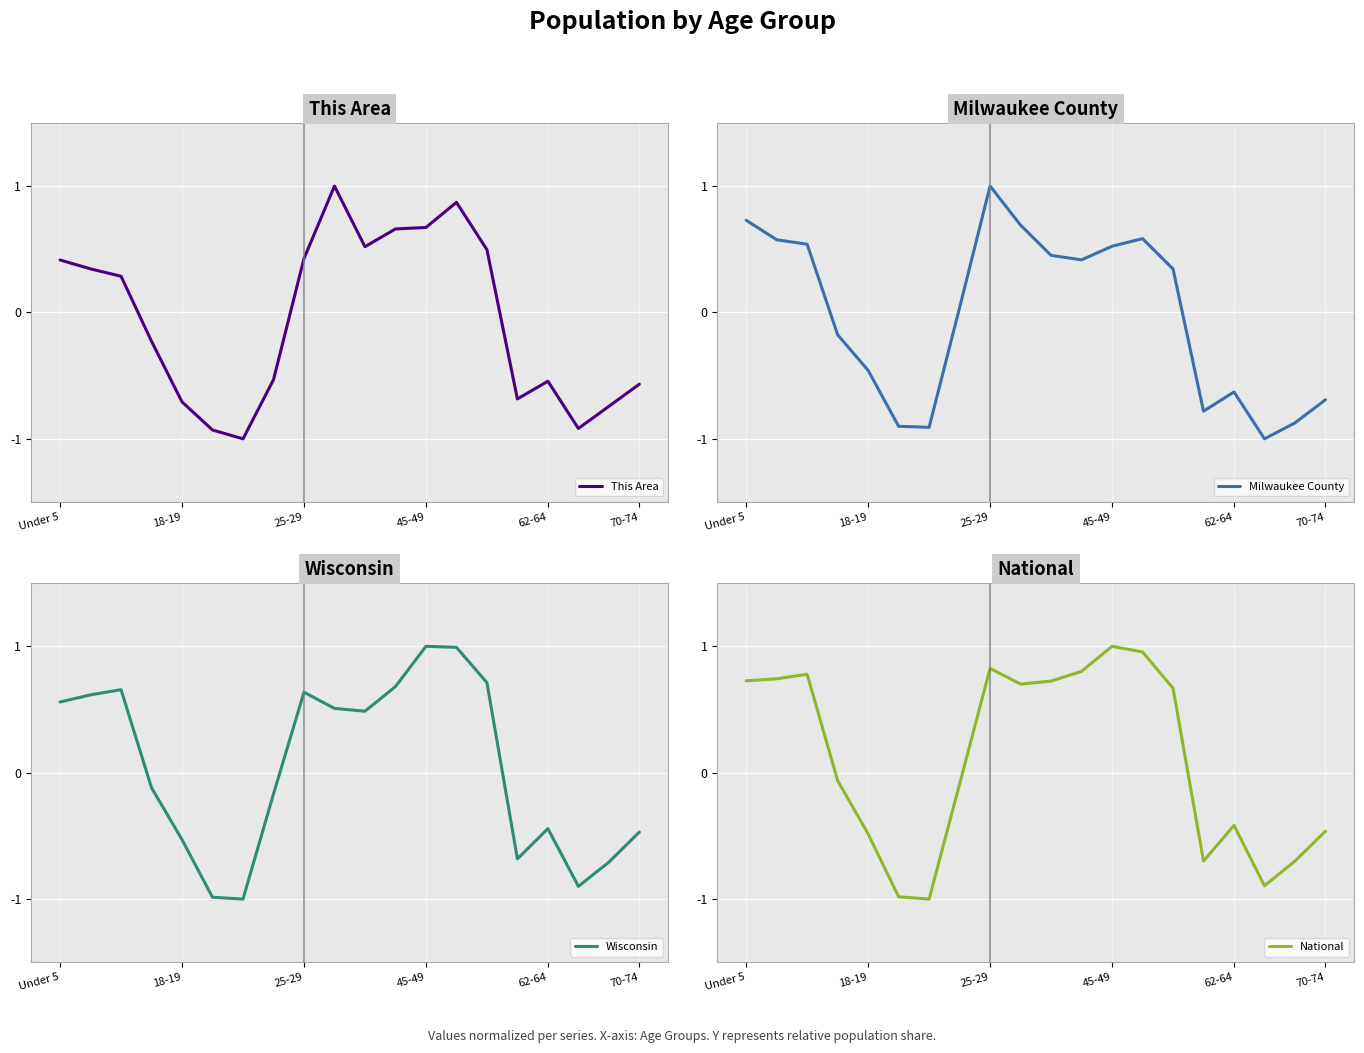

List the series in order of their overall mean, highest first.

National, Wisconsin, Milwaukee County, This Area